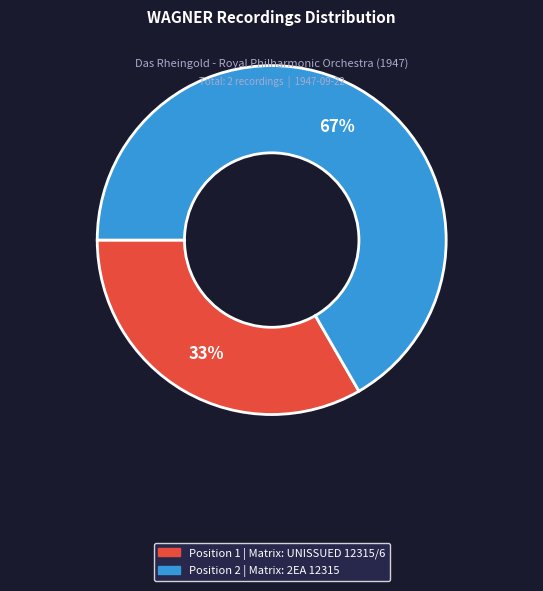

To the nearest percent, what is the average slice percentage?

50%